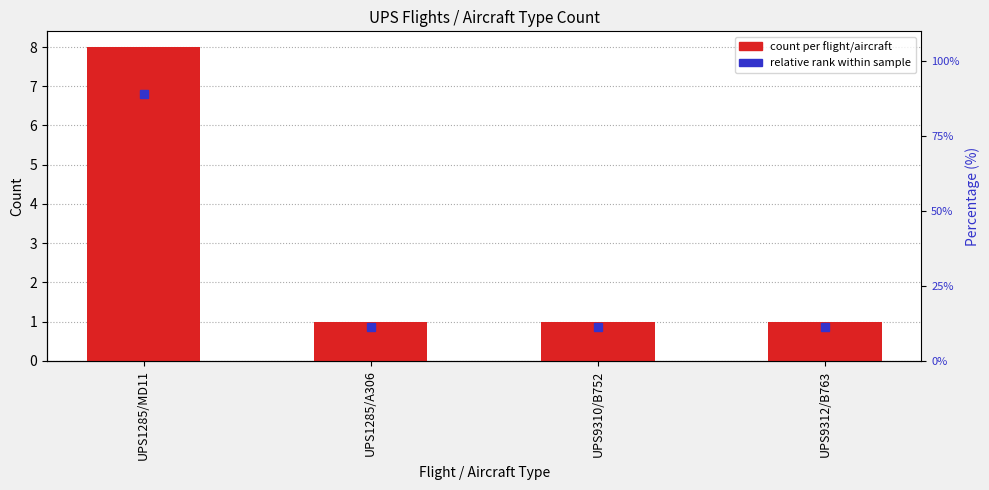

Are the bars horizontal?

No